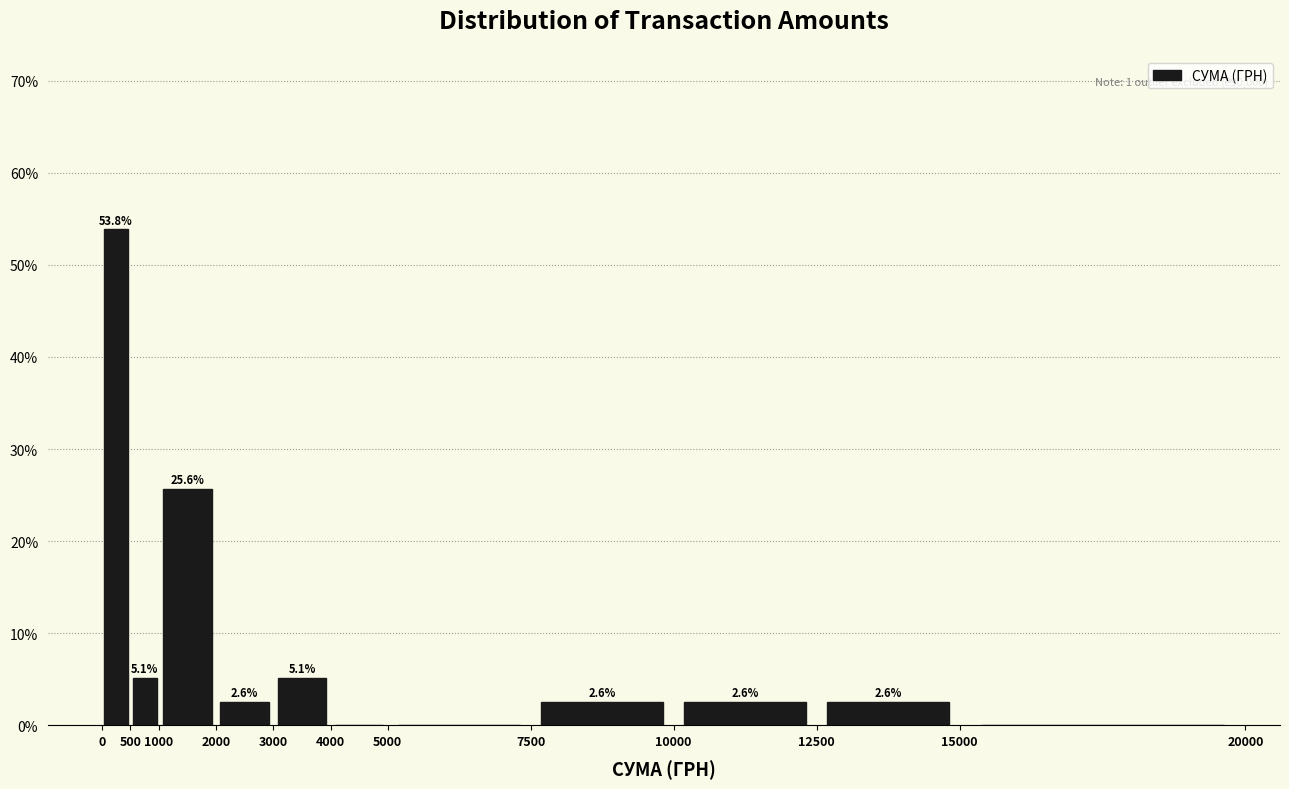

Which range on the x-axis has the tallest bar?

0 to 500